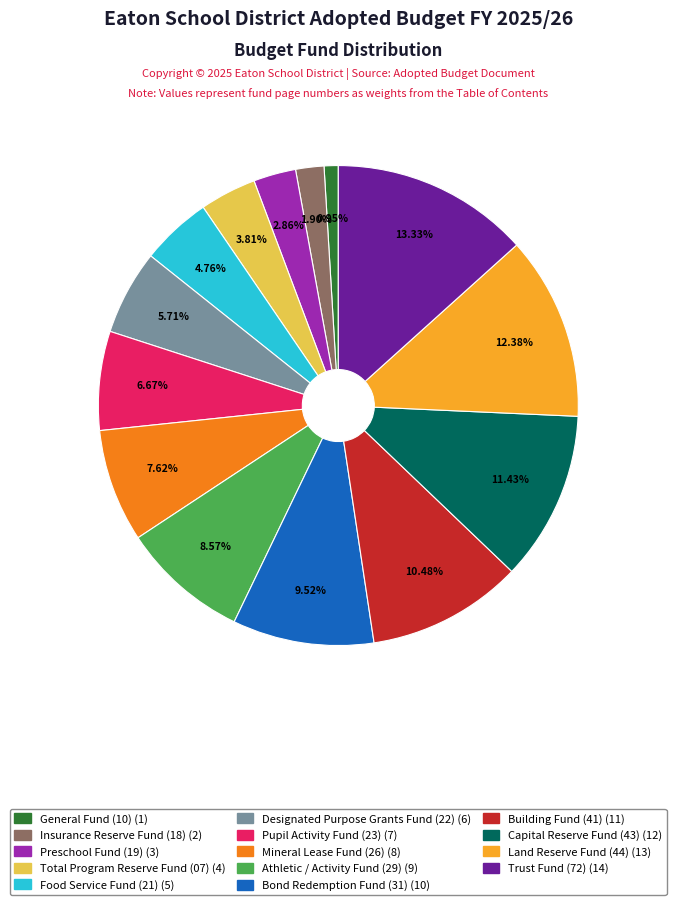

What percentage is the Preschool Fund (19) slice, to the nearest percent?

3%